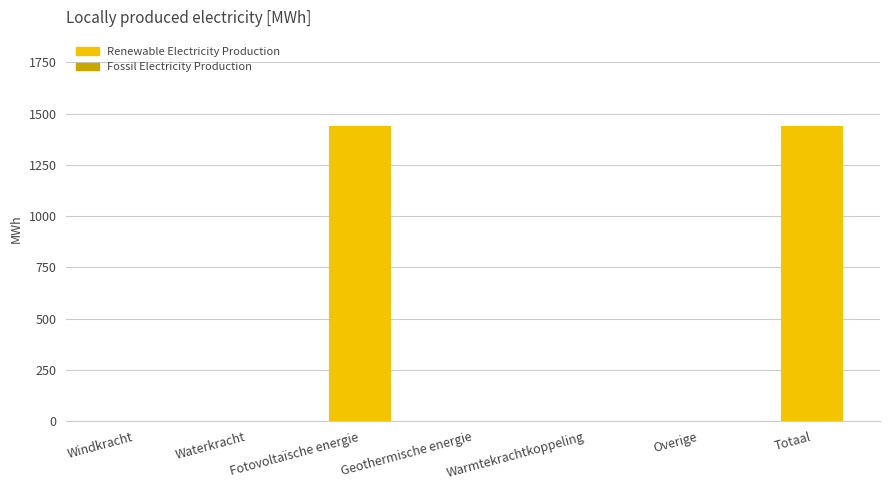

True or false: the data shows -789.7 at Geothermische energie.

False